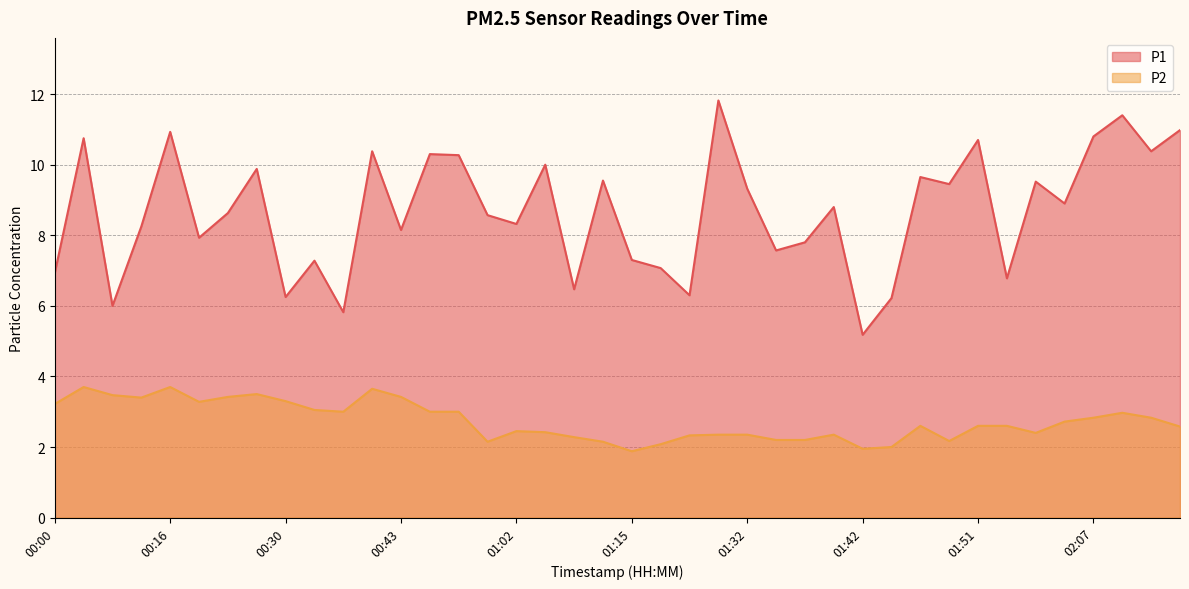

At how many categories does at least one series exceed 3?

40